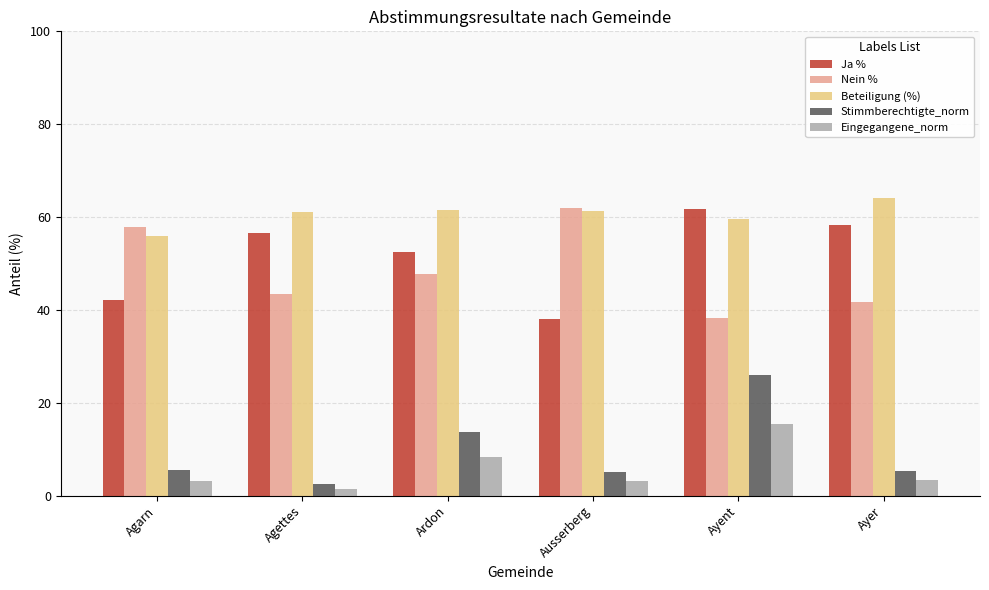

What position from the left is Ardon?

3